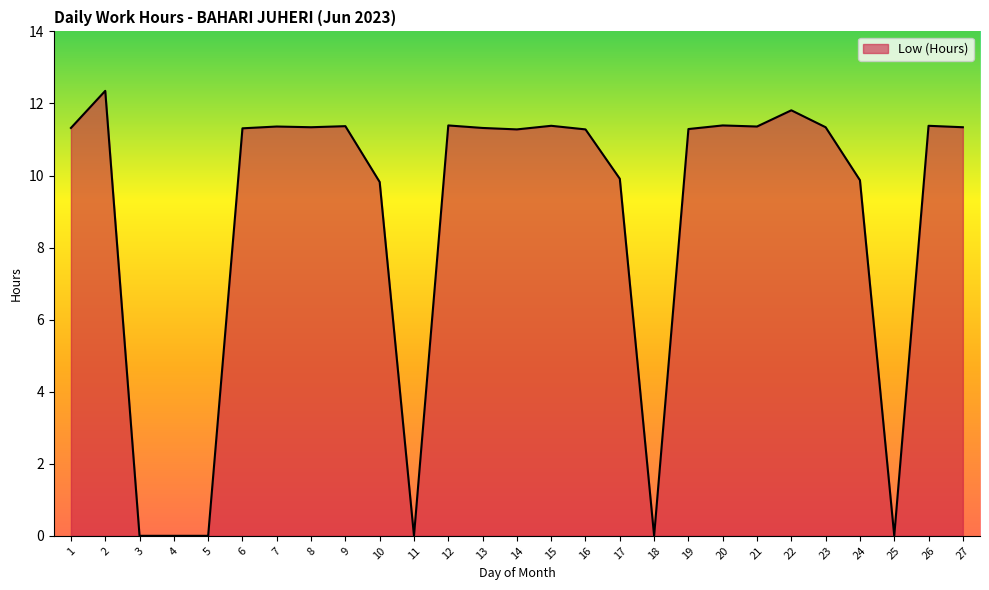

What is the ratio of the value at 26 to the value at 10?

1.2